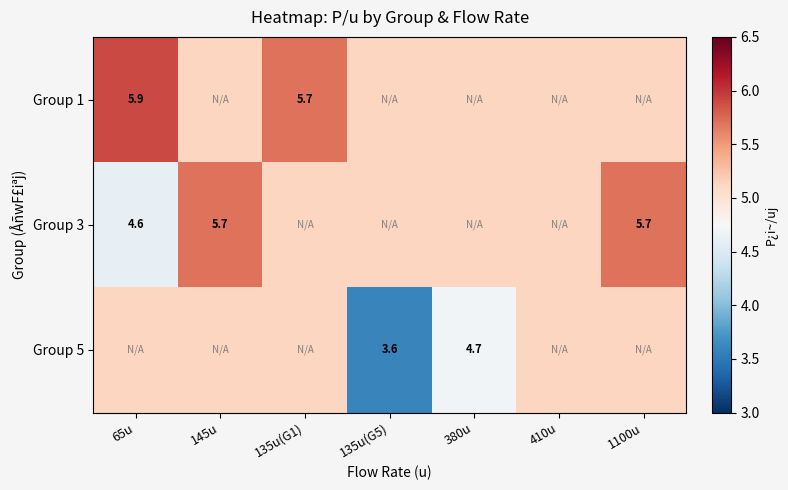

Rank the series by their average value, from highest to lowest.

Group 1, Group 3, Group 5